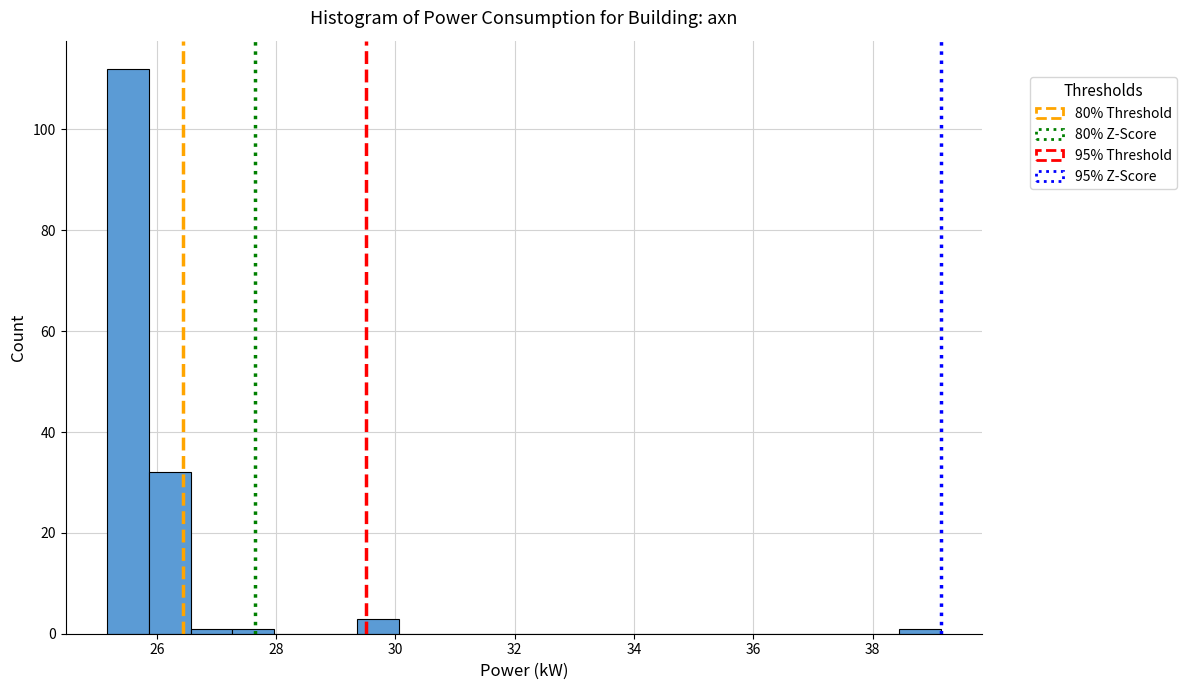

Read against the x-axis, roughly where is the centre of the tallest bar?

25.6